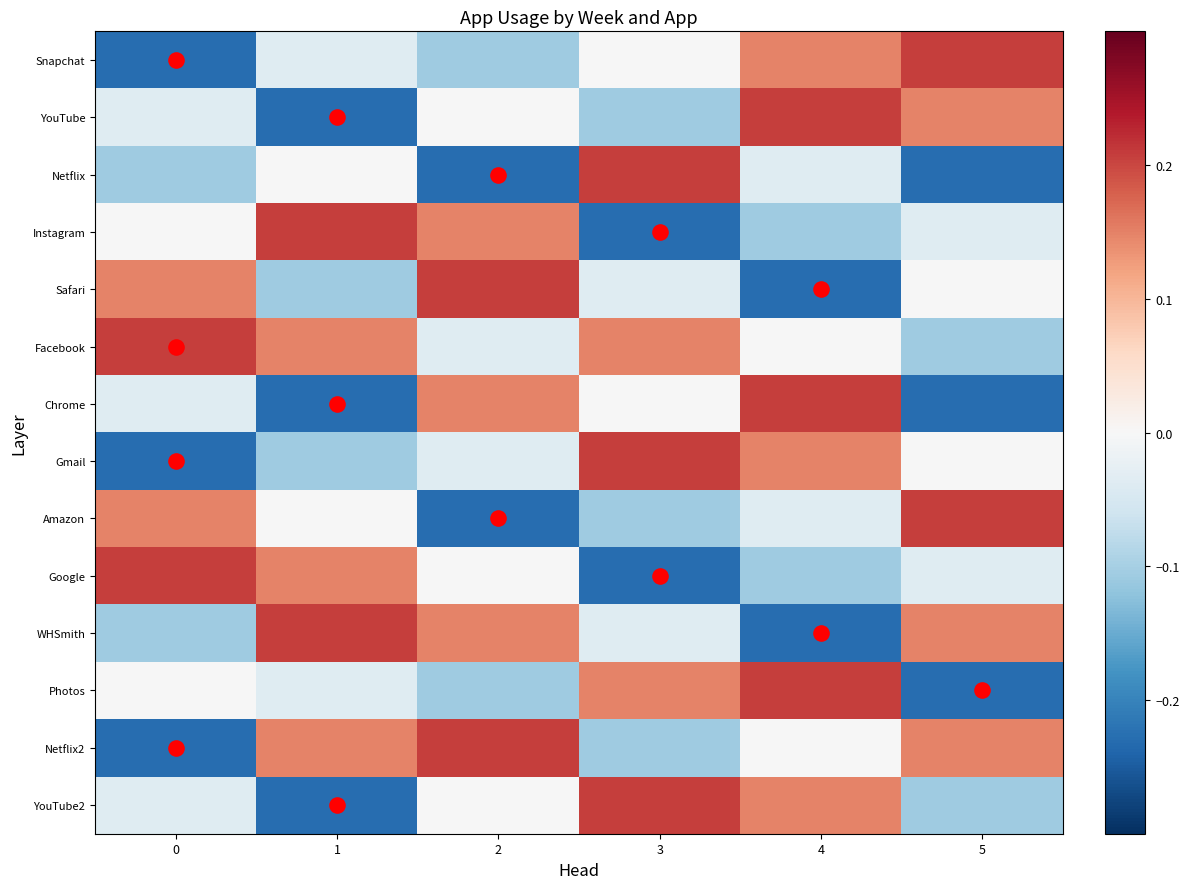

Reading right to left, extract all data points from this chart.

Snapchat: 5=0.2	4=0.1	3=-0.0	2=-0.1	1=-0.0	0=-0.2
YouTube: 5=0.1	4=0.2	3=-0.1	2=-0.0	1=-0.2	0=-0.0
Netflix: 5=-0.2	4=-0.0	3=0.2	2=-0.2	1=-0.0	0=-0.1
Instagram: 5=-0.0	4=-0.1	3=-0.2	2=0.1	1=0.2	0=-0.0
Safari: 5=-0.0	4=-0.2	3=-0.0	2=0.2	1=-0.1	0=0.1
Facebook: 5=-0.1	4=-0.0	3=0.1	2=-0.0	1=0.1	0=0.2
Chrome: 5=-0.2	4=0.2	3=-0.0	2=0.1	1=-0.2	0=-0.0
Gmail: 5=-0.0	4=0.1	3=0.2	2=-0.0	1=-0.1	0=-0.2
Amazon: 5=0.2	4=-0.0	3=-0.1	2=-0.2	1=-0.0	0=0.1
Google: 5=-0.0	4=-0.1	3=-0.2	2=-0.0	1=0.1	0=0.2
WHSmith: 5=0.1	4=-0.2	3=-0.0	2=0.1	1=0.2	0=-0.1
Photos: 5=-0.2	4=0.2	3=0.1	2=-0.1	1=-0.0	0=-0.0
Netflix2: 5=0.1	4=-0.0	3=-0.1	2=0.2	1=0.1	0=-0.2
YouTube2: 5=-0.1	4=0.1	3=0.2	2=-0.0	1=-0.2	0=-0.0